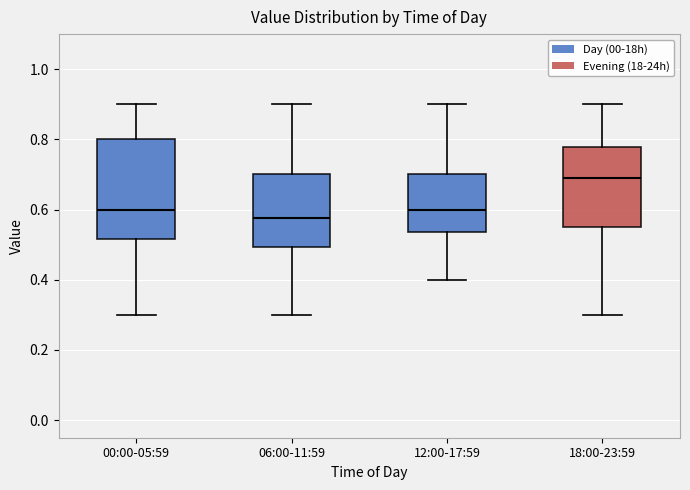

Reading left to right, transcribe this box plot: for each box, give where its median line is, the range the box spans, and where its two whiskers end, as read against the y-axis. The values are not printed on the chart, so give them approximately, as read against the axis.

00:00-05:59: median 0.60, box 0.52 to 0.80, whiskers 0.30 to 0.90
06:00-11:59: median 0.58, box 0.50 to 0.70, whiskers 0.30 to 0.90
12:00-17:59: median 0.60, box 0.54 to 0.70, whiskers 0.40 to 0.90
18:00-23:59: median 0.70, box 0.56 to 0.78, whiskers 0.30 to 0.90